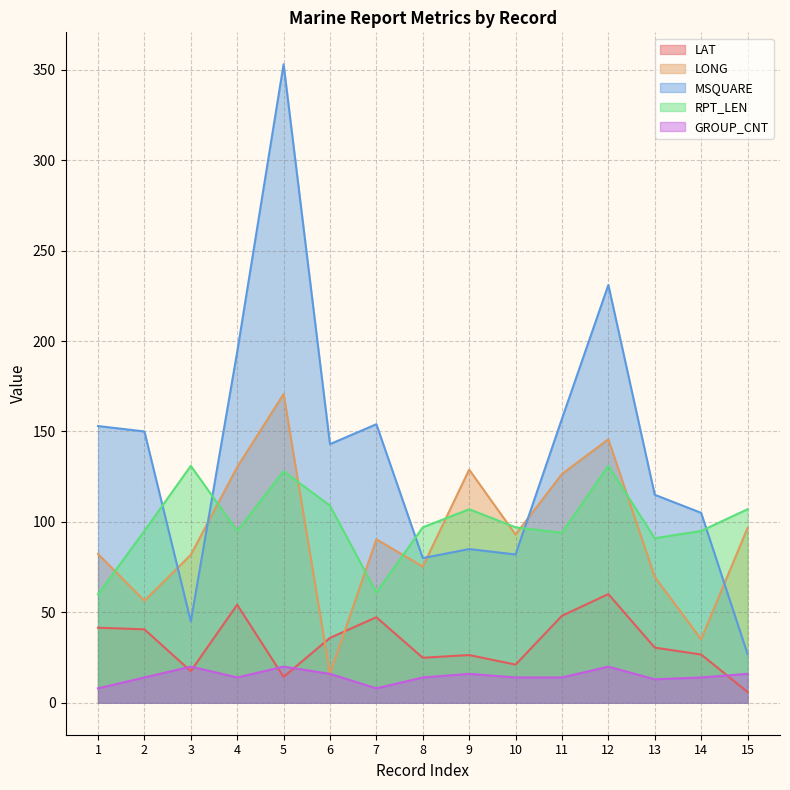

Where is MSQUARE nearest to the value 190?

4